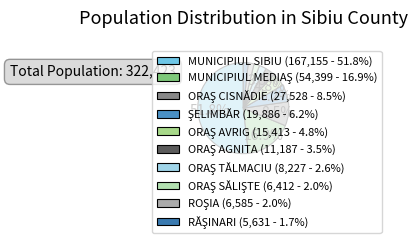

Count the number of slices in the pie.

10